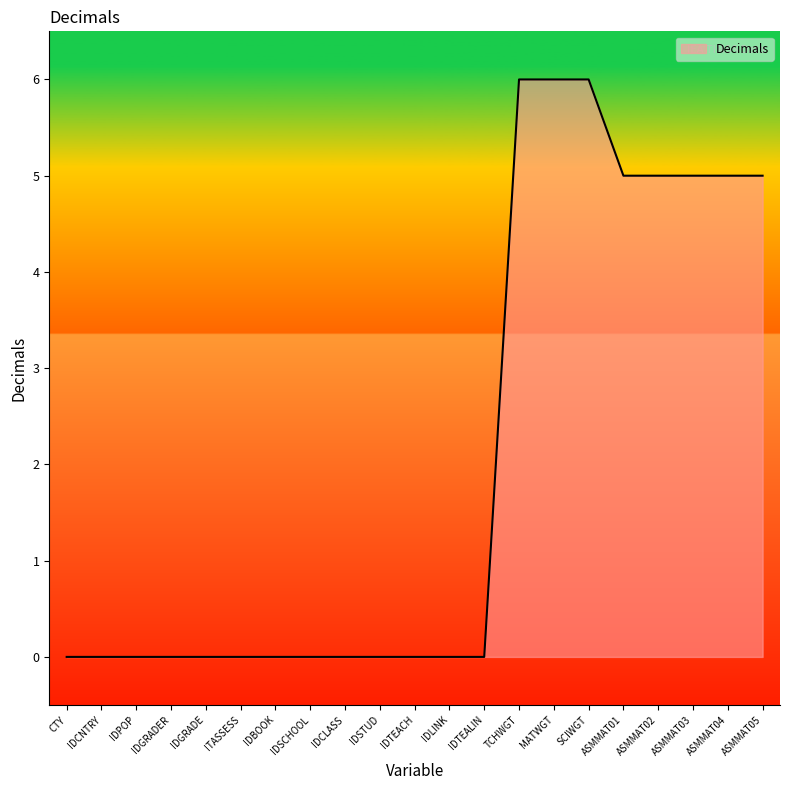

The value at ITASSESS is 2. True or false?

False